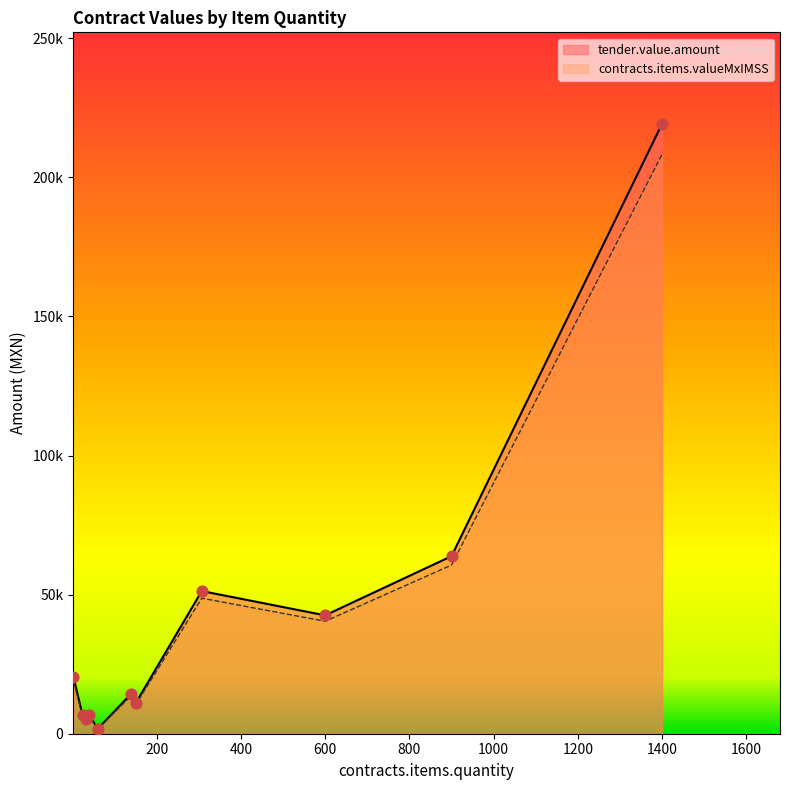

What are all the series names shown in the legend?

tender.value.amount, contracts.items.valueMxIMSS